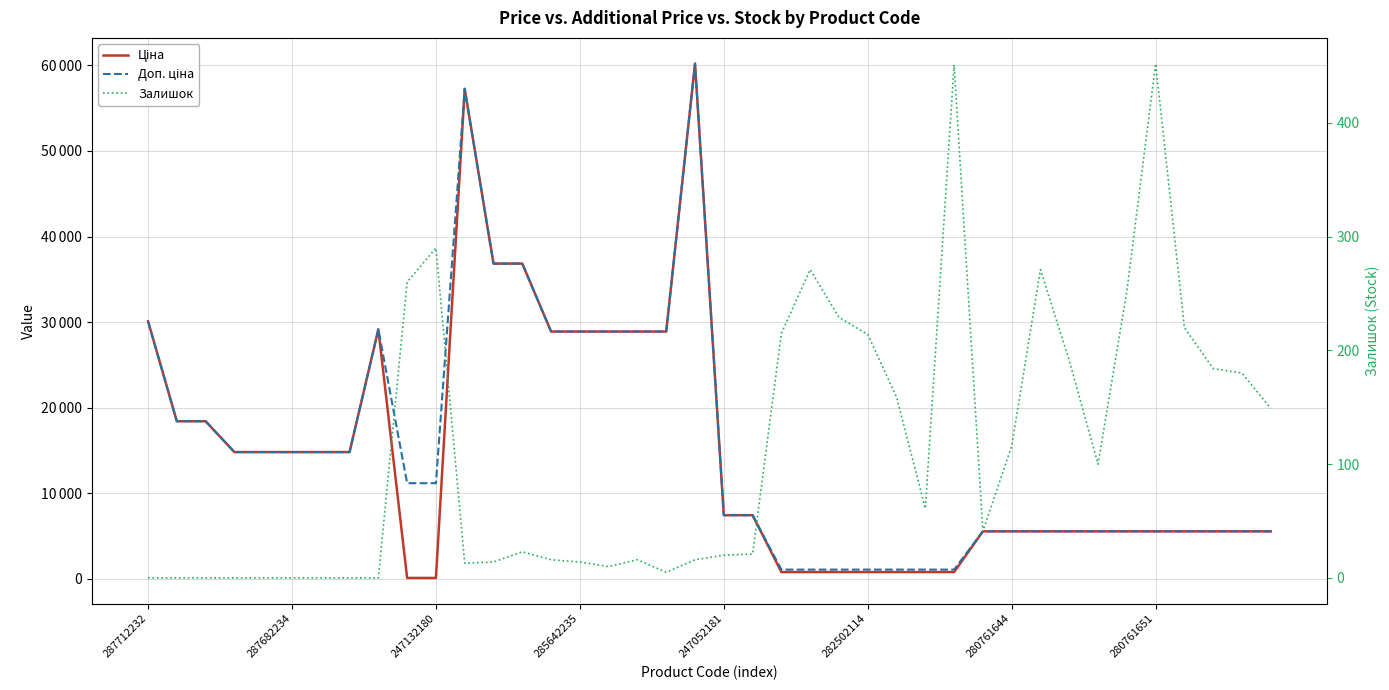

Which series has the largest total across all categories?

Доп. ціна